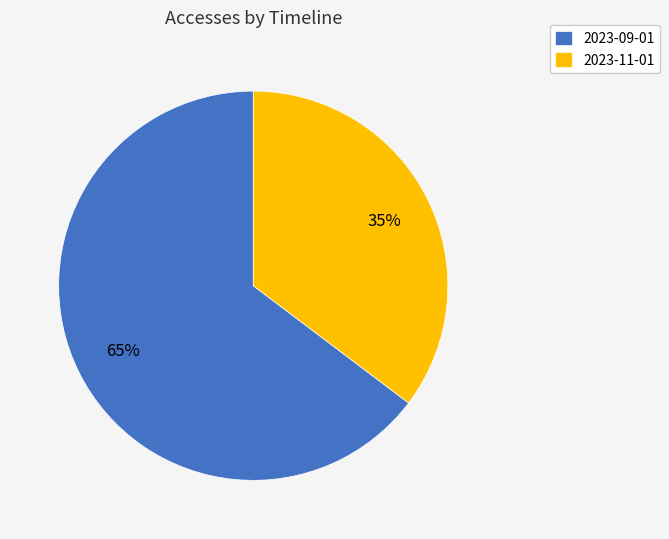

The 2023-09-01 slice represents 71% of the pie. True or false?

False